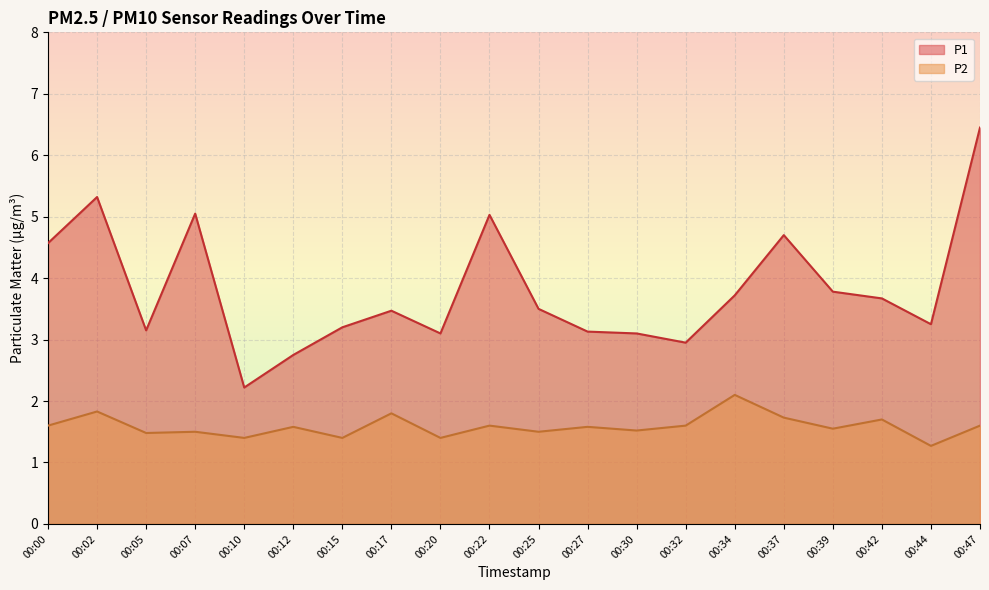

How many lines are shown in the chart?

2